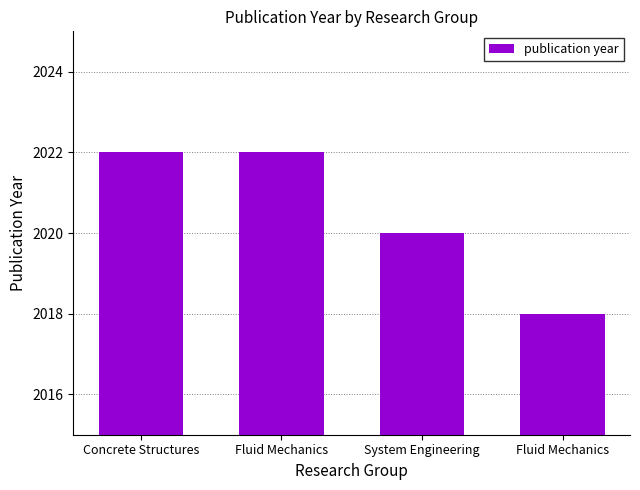

Approximately how many times larger is the value at System Engineering compared to Fluid Mechanics?

1.0